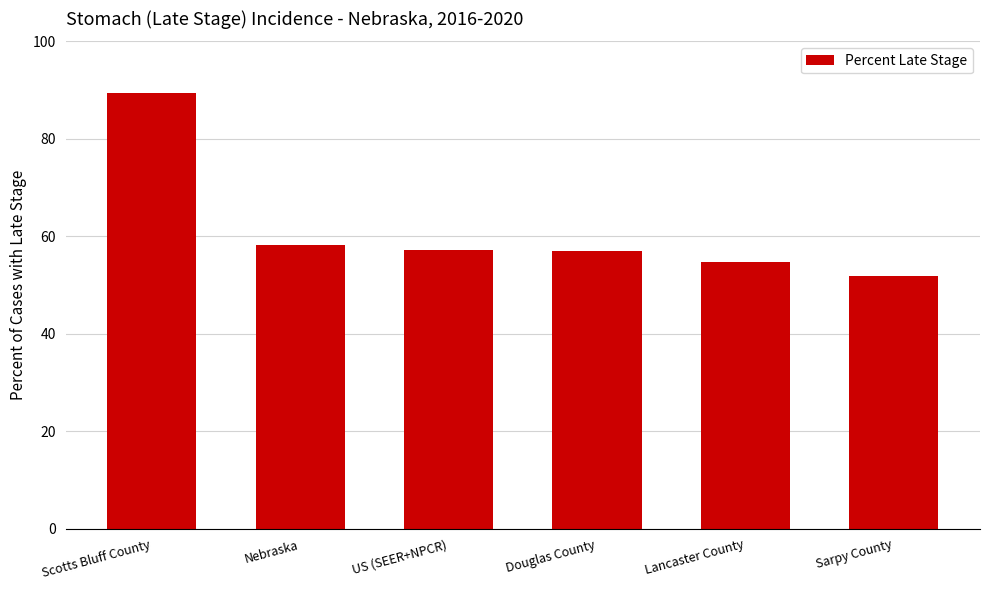

What is the approximate value at Sarpy County?

51.9